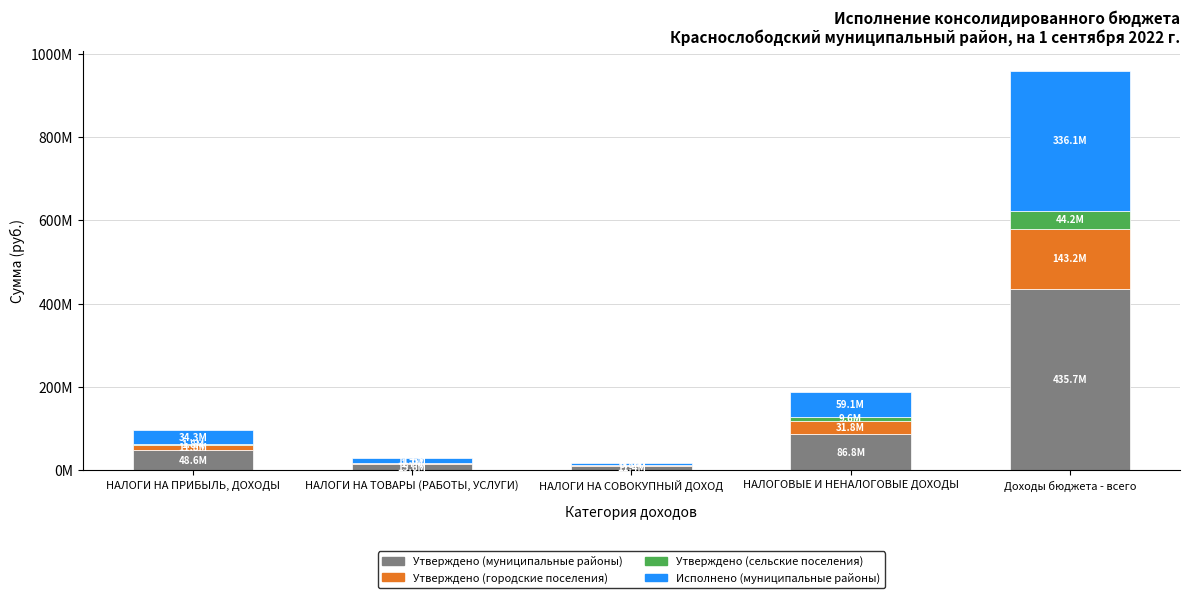

Are the bars grouped side by side (vs. stacked)?

No